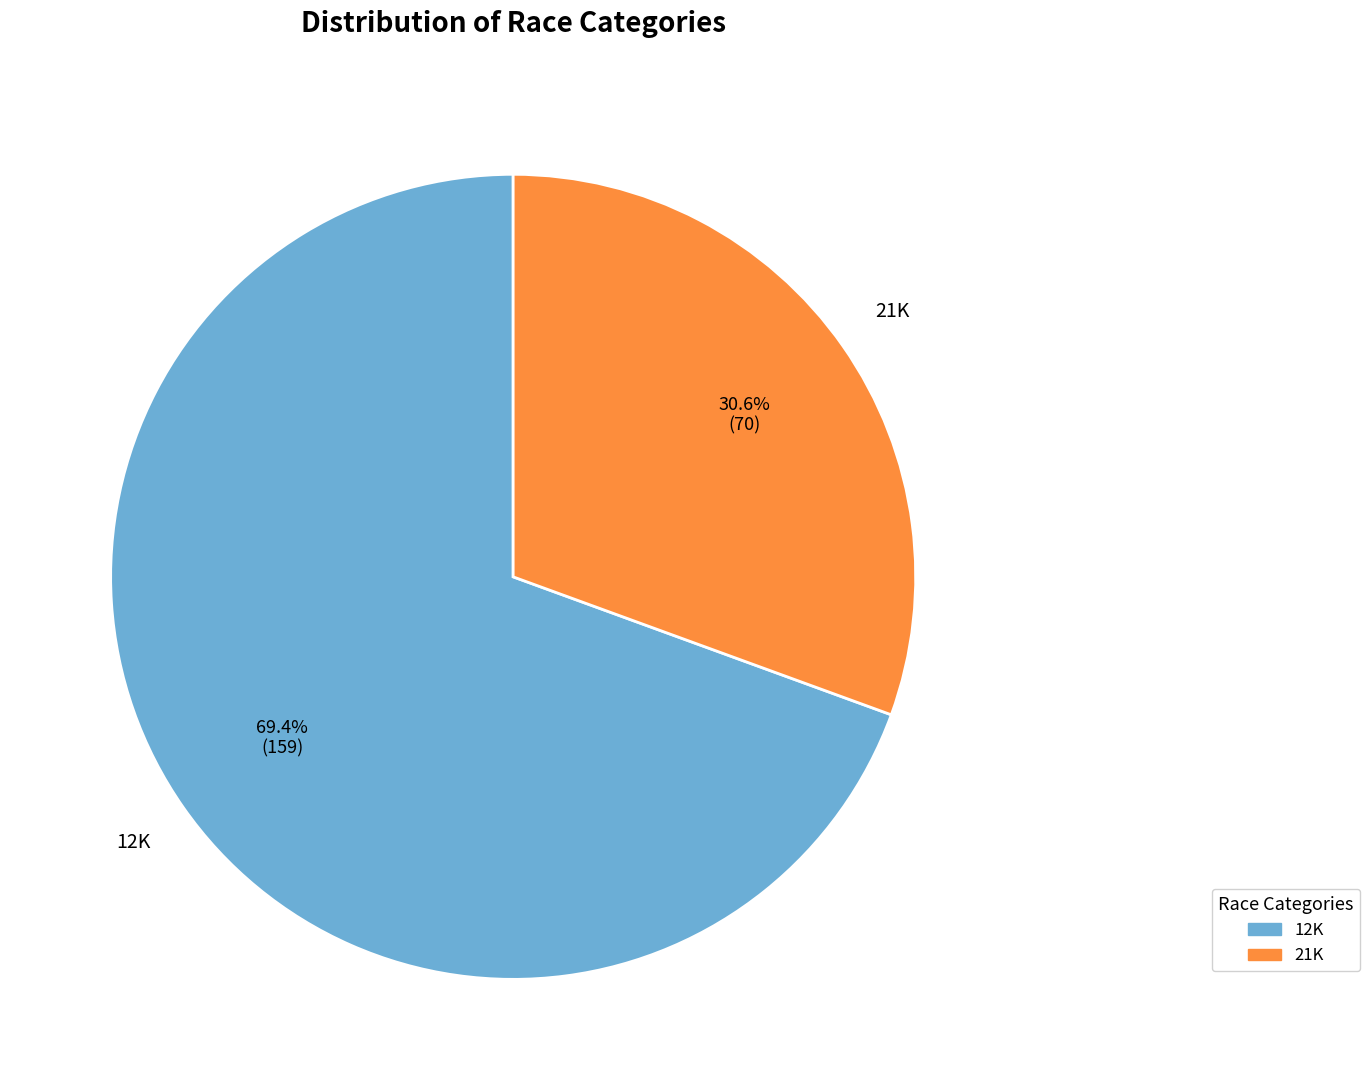

Rank the categories by value from lowest to highest.

21K, 12K